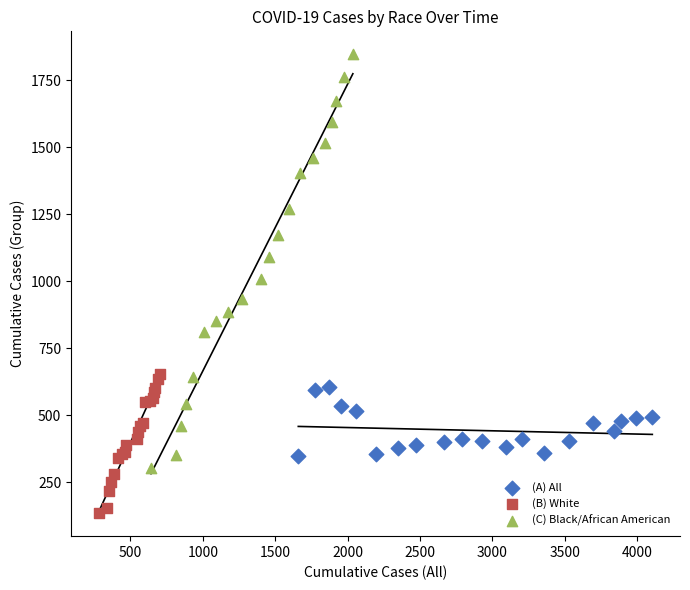

What are all the series names shown in the legend?

(A) All, (B) White, (C) Black/African American